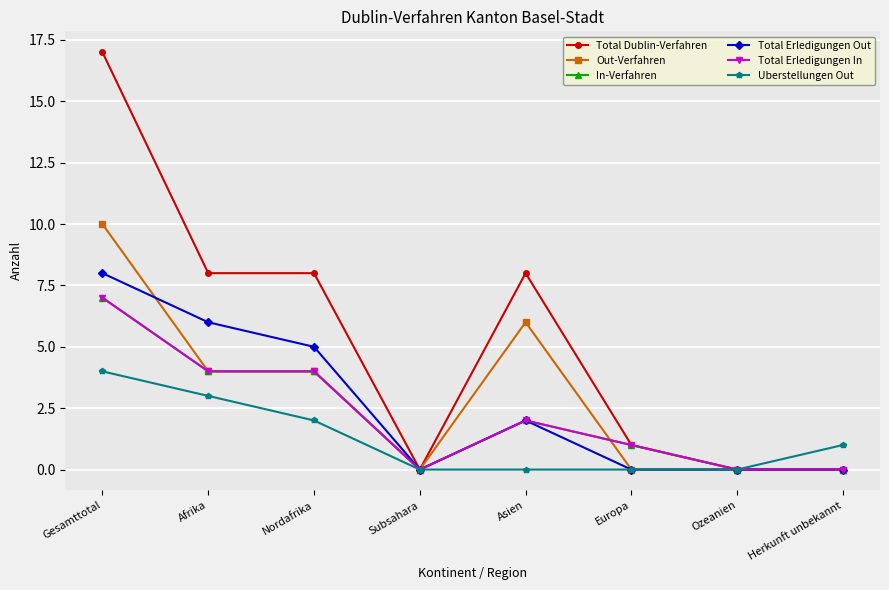

In Out-Verfahren, how many points are higher than both neighbors (excluding endpoints)?

1